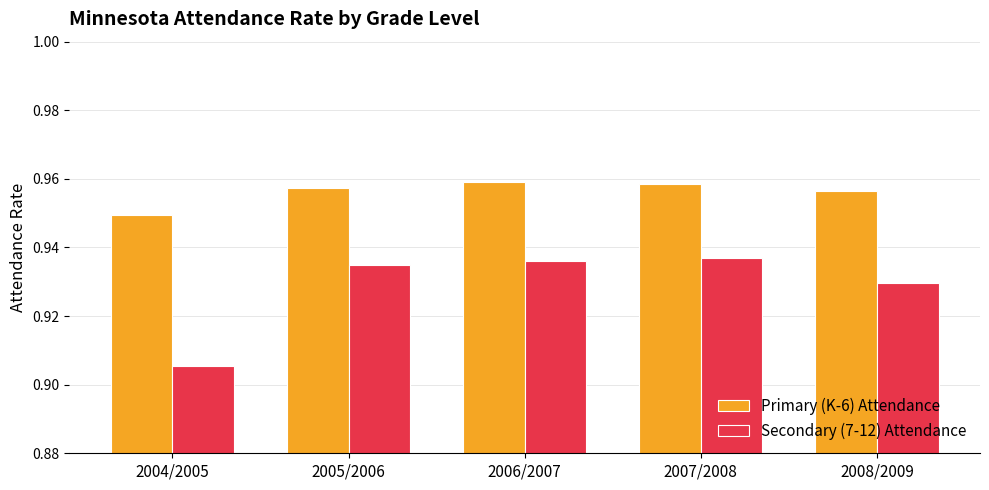

Is it true that Primary (K-6) Attendance equals 0.6 at 2008/2009?

False